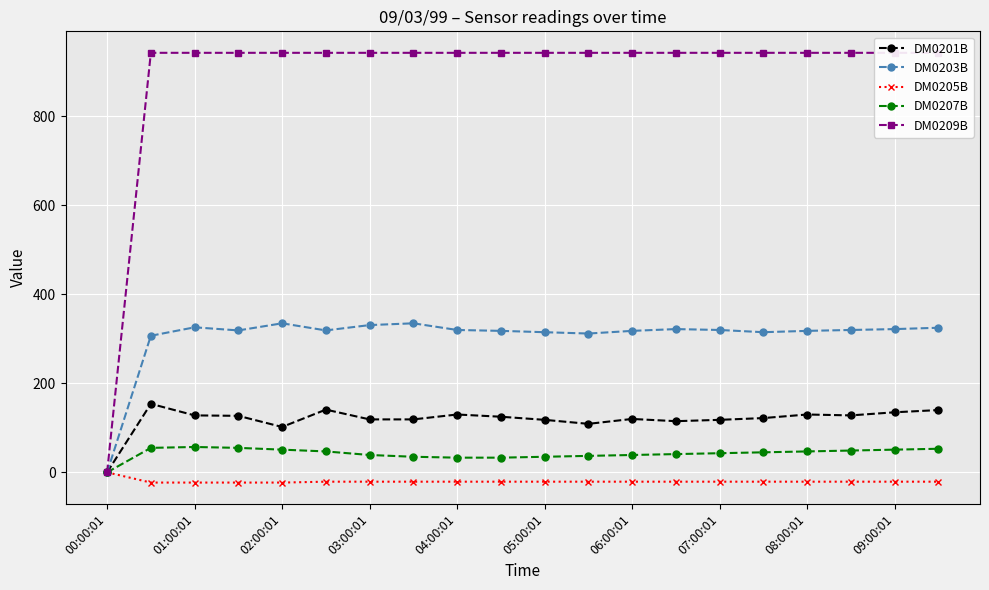

True or false: DM0207B has more than 0 interior local peaks.

True